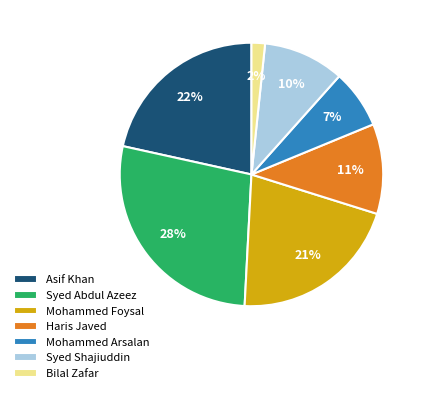

How many segments does this pie chart have?

7